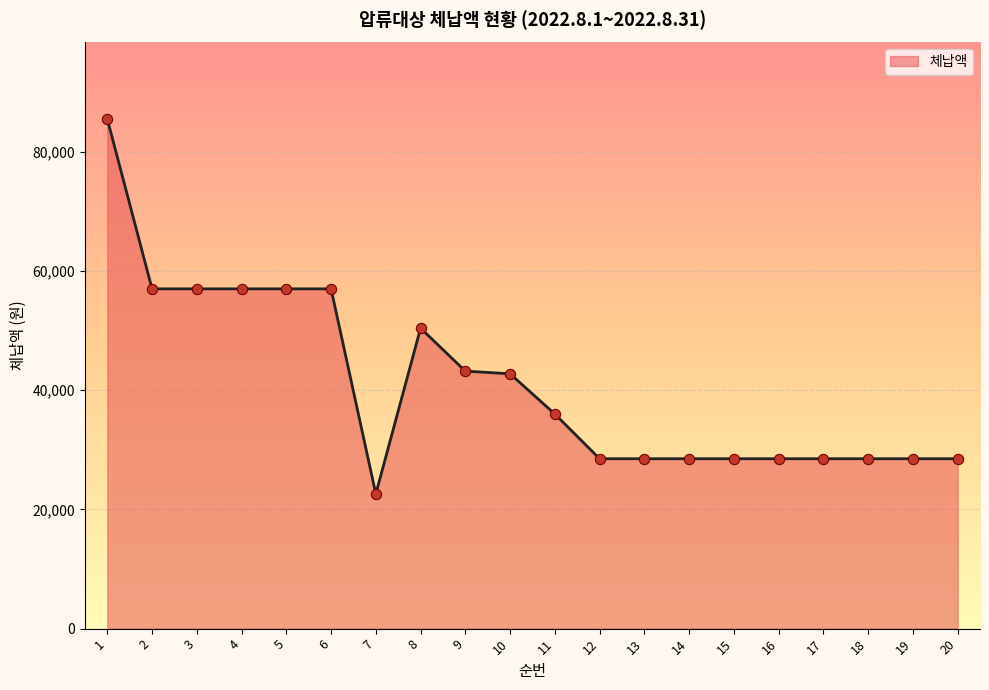

Between 2 and 7, which is larger?

2